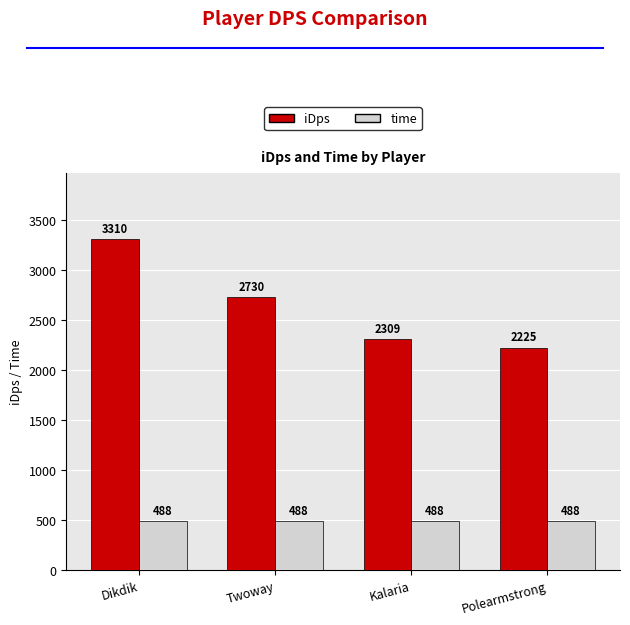

Which series has the largest total across all categories?

iDps